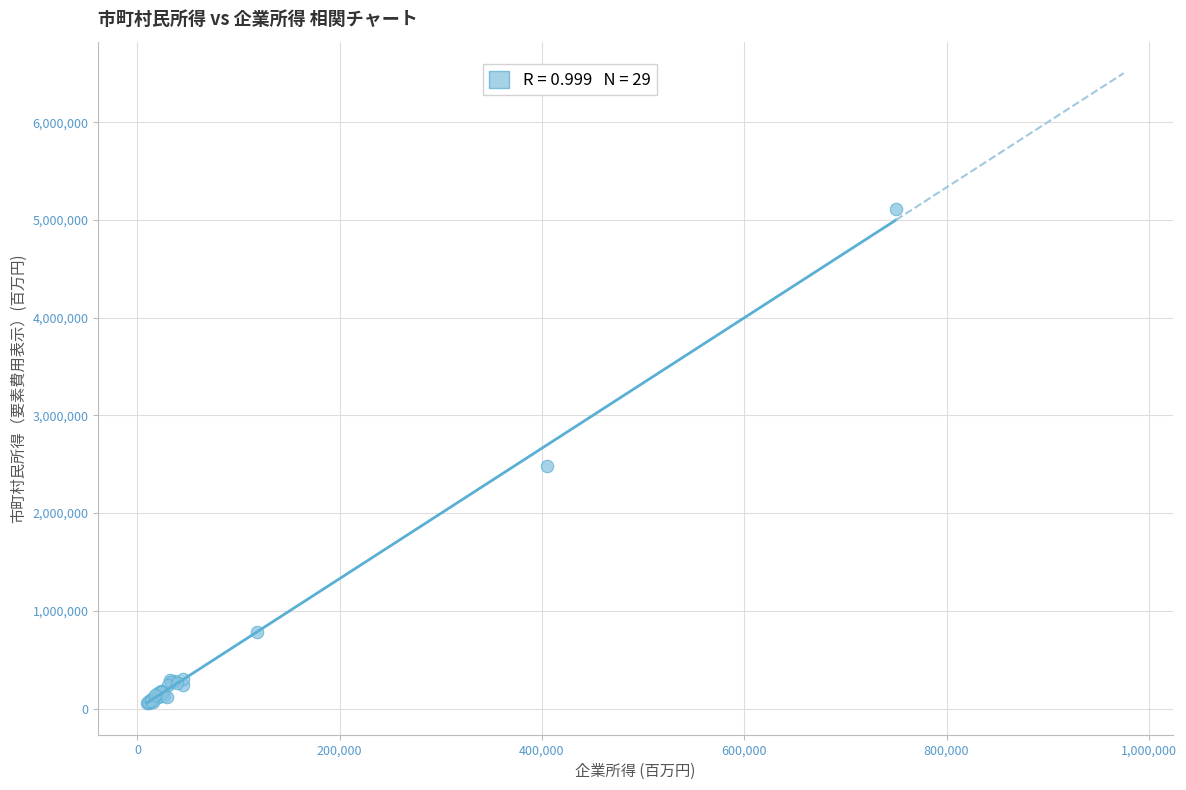

What Y value in the scatter plot is closest to 2581518?

2486485